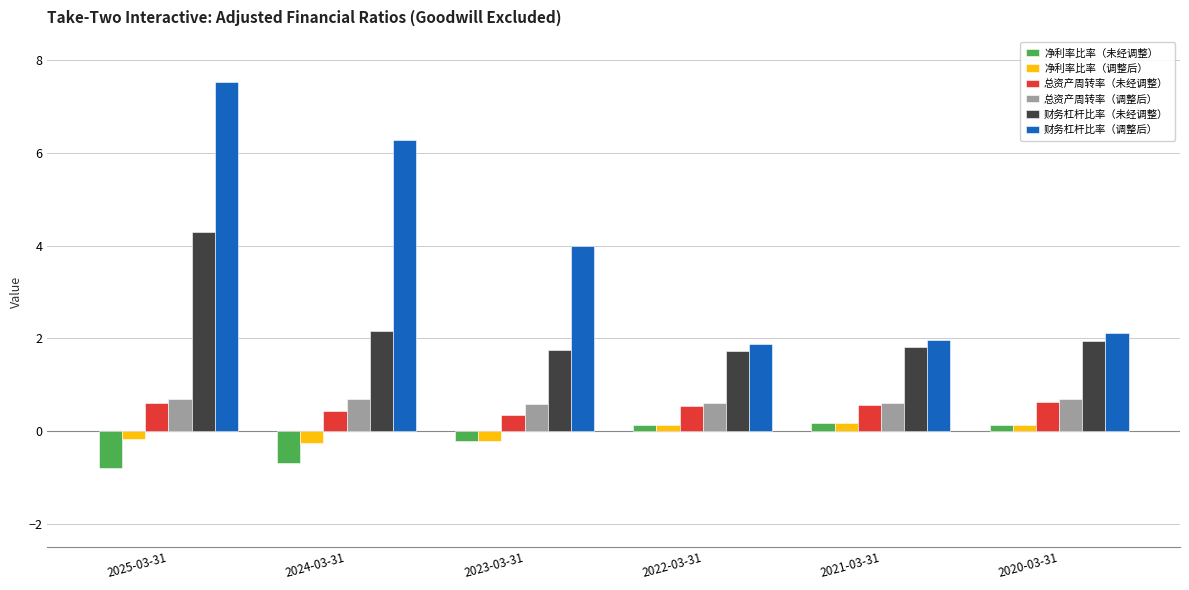

How many groups of bars are there?

6